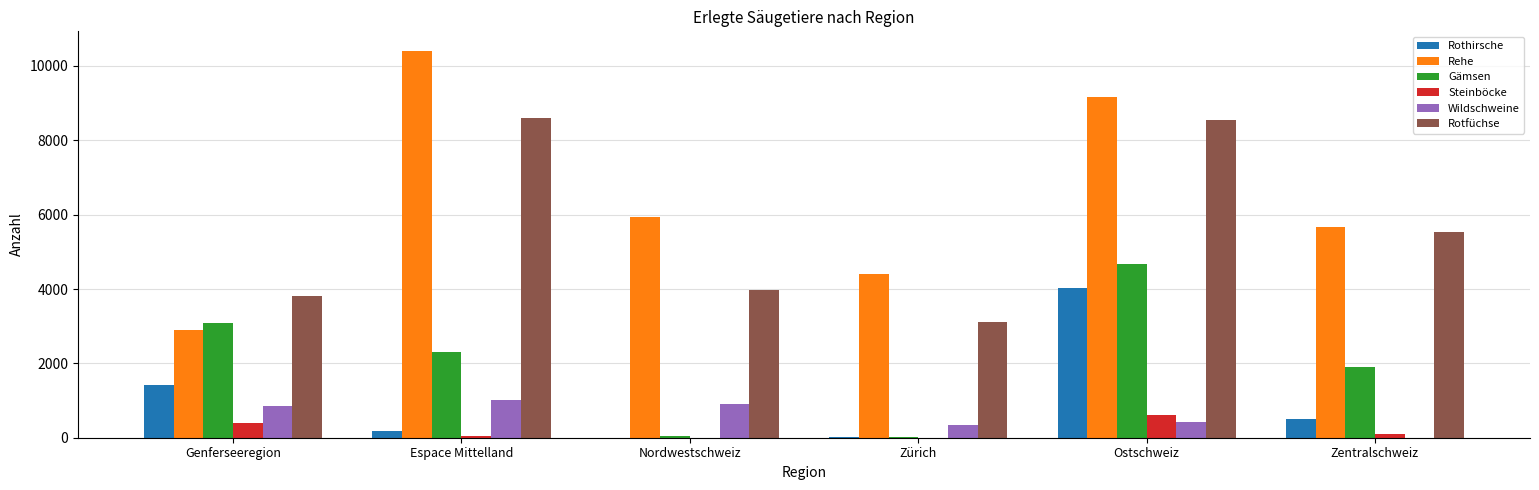

What is the sum of all Steinböcke values?

1144